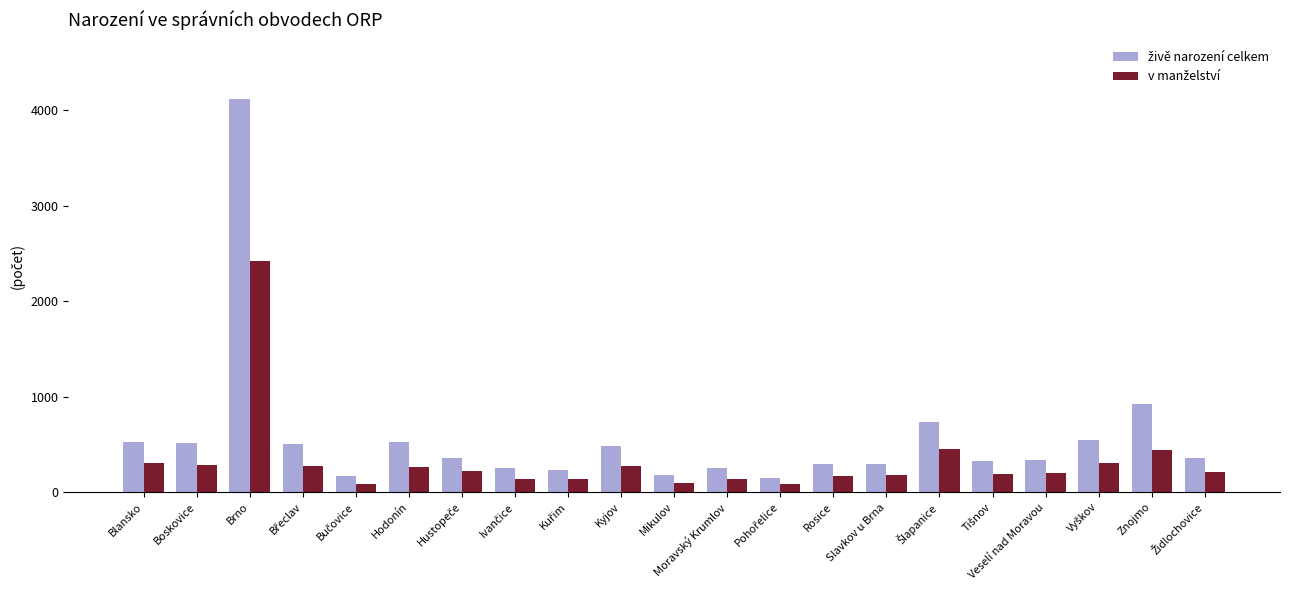

At how many categories does at least one series exceed 1872?

1